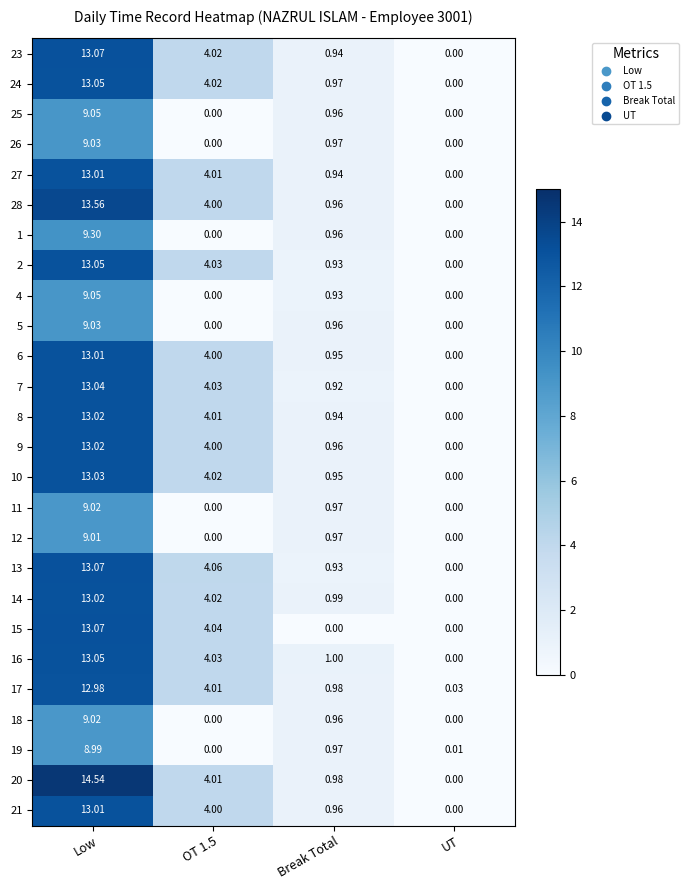

At which category is the sum across all series the highest?

Low